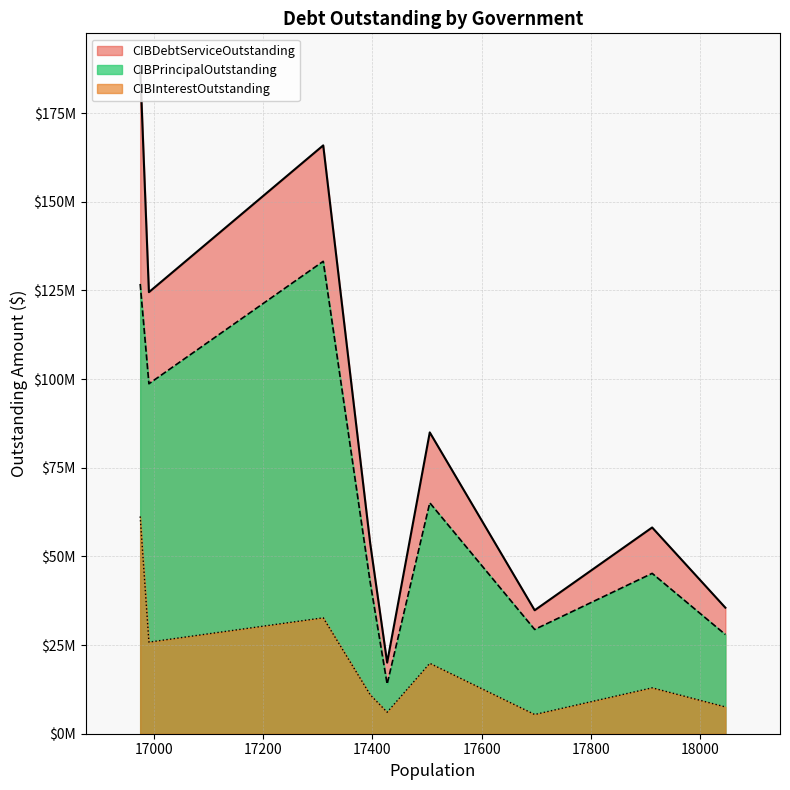

How many lines are shown in the chart?

3